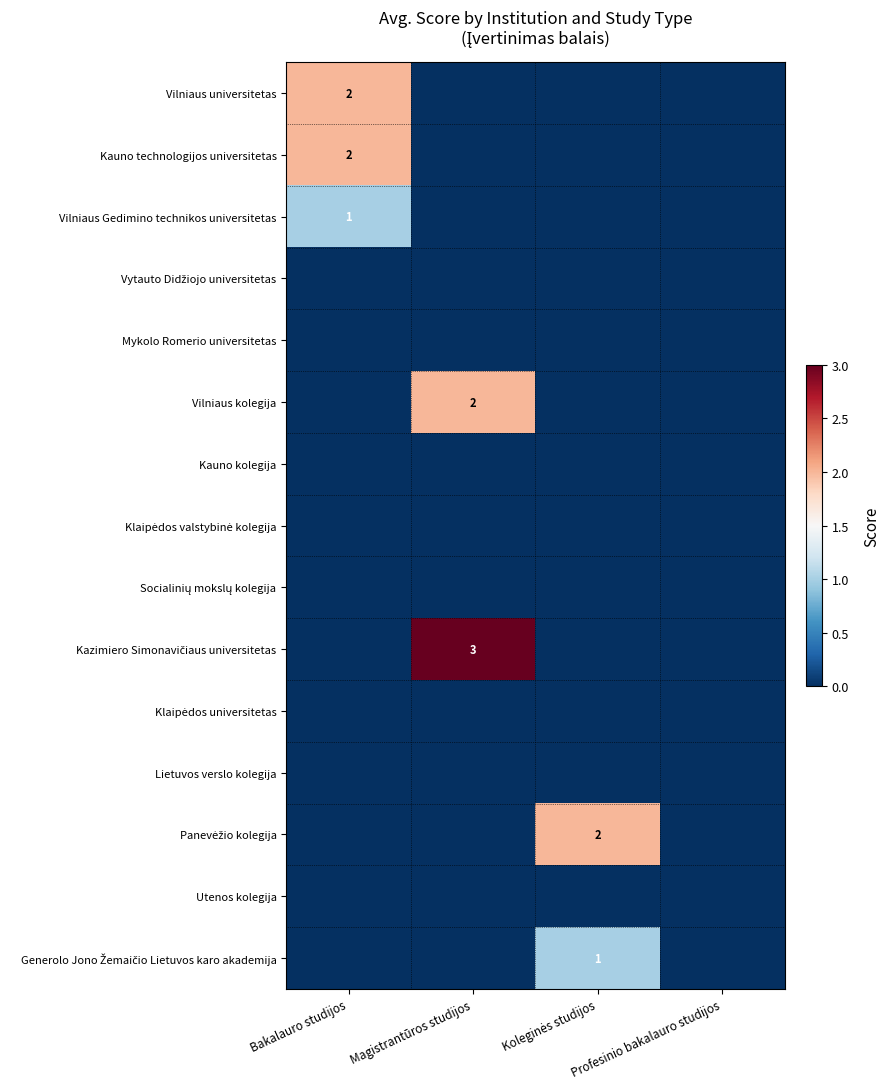

How many categories are shown in the chart?

4